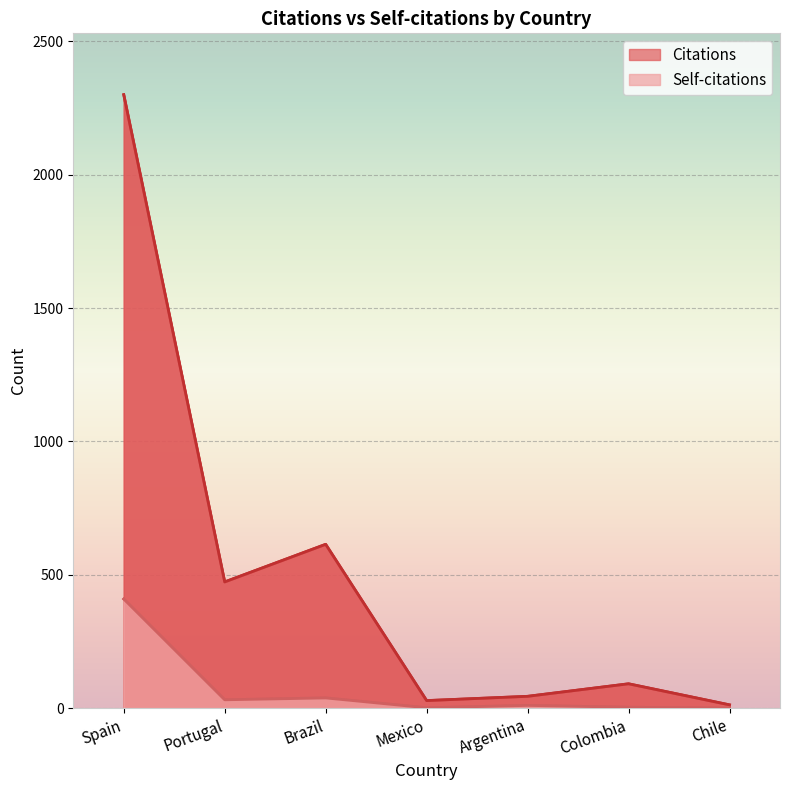

True or false: Self-citations and Citations cross at least once.

False